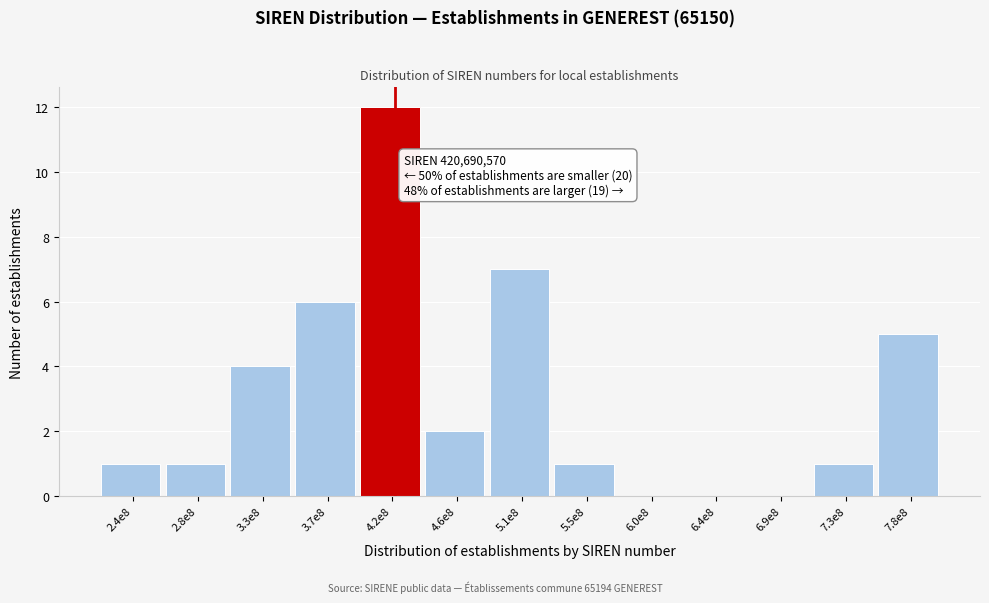

Reading left to right, what are all the values shown in this chart?

2.4e8=1	2.8e8=1	3.3e8=4	3.7e8=6	4.2e8=12	4.6e8=2	5.1e8=7	5.5e8=1	6.0e8=0	6.4e8=0	6.9e8=0	7.3e8=1	7.8e8=5